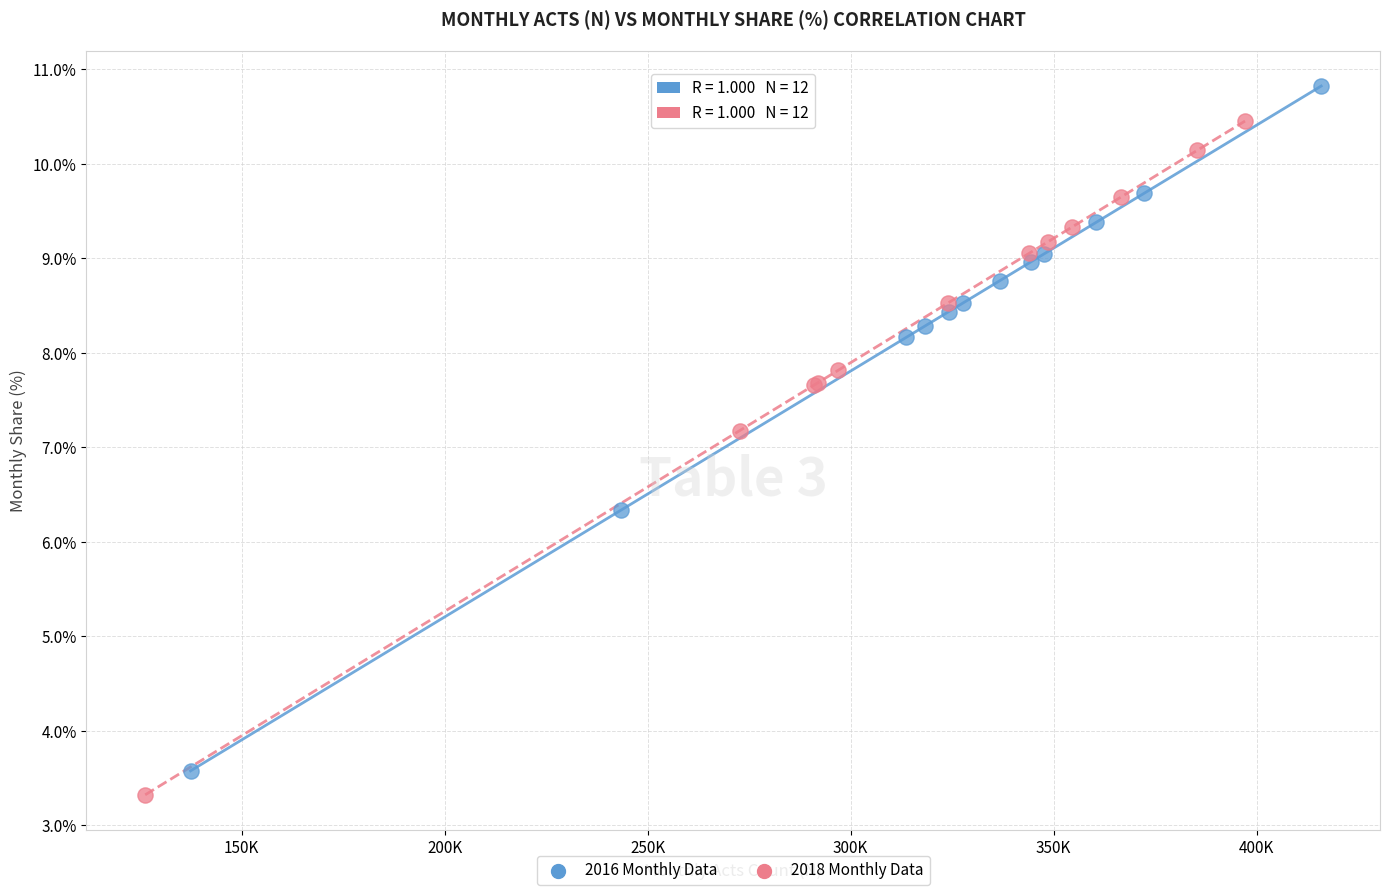

Which series reaches the maximum Y coordinate?

2016 Monthly Data